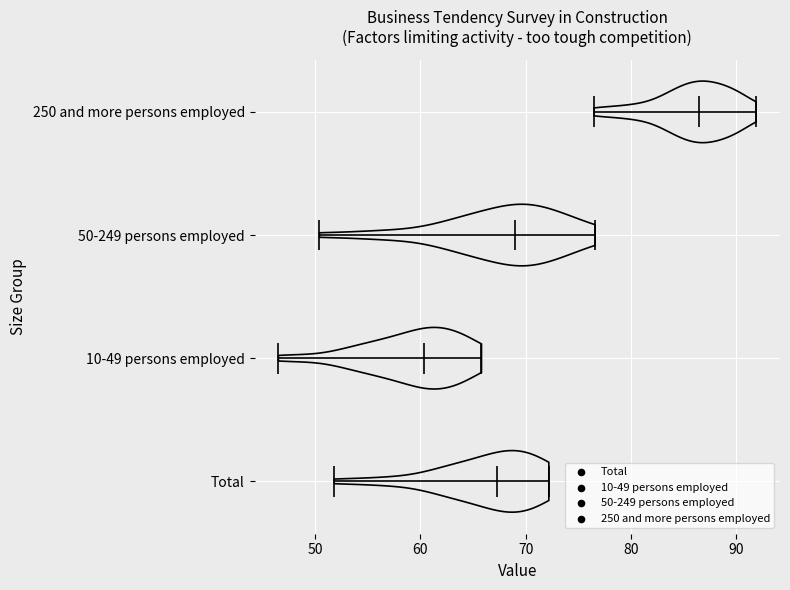

Where does the median line of the violin for 250 and more persons employed sit on the x-axis? The values are not printed on the chart, so give them approximately, as read against the axis.

87